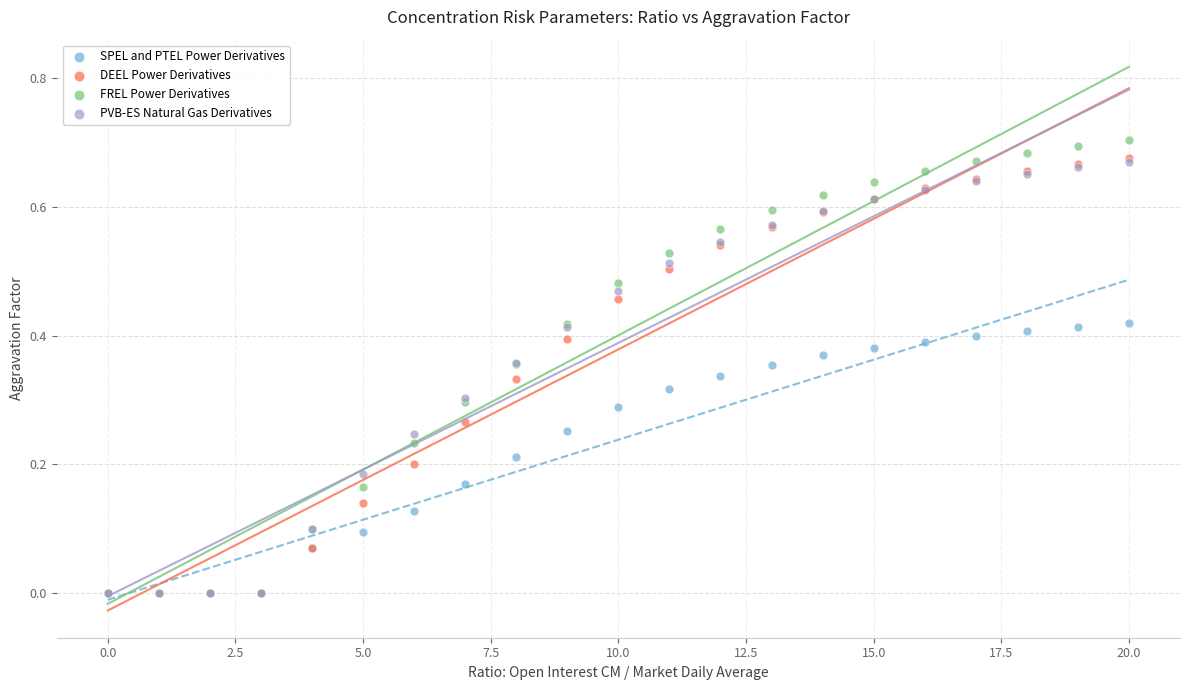

Which series has the largest Y range (max minus min)?

FREL Power Derivatives